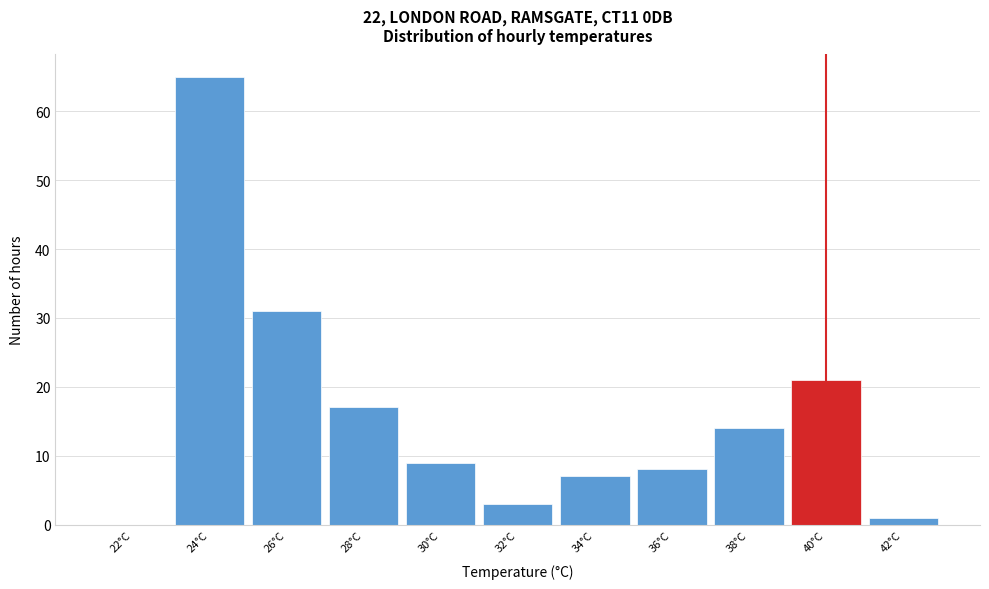

Reading right to left, list all the values displayed in this chart.

42°C=1	40°C=21	38°C=14	36°C=8	34°C=7	32°C=3	30°C=9	28°C=17	26°C=31	24°C=65	22°C=0